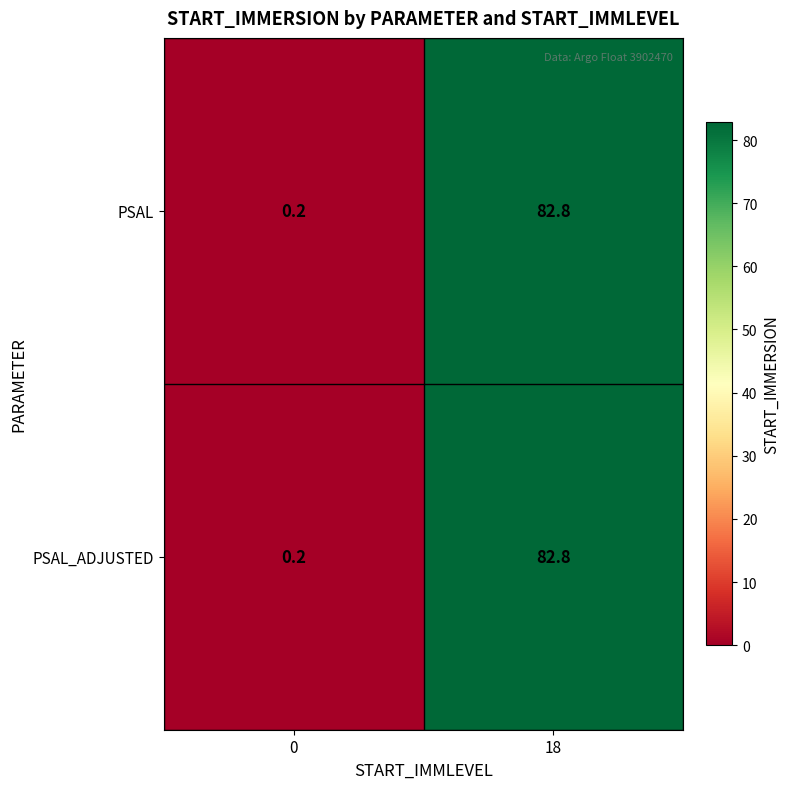

Is the value of PSAL_ADJUSTED at 0 greater than the value of PSAL at 18?

No